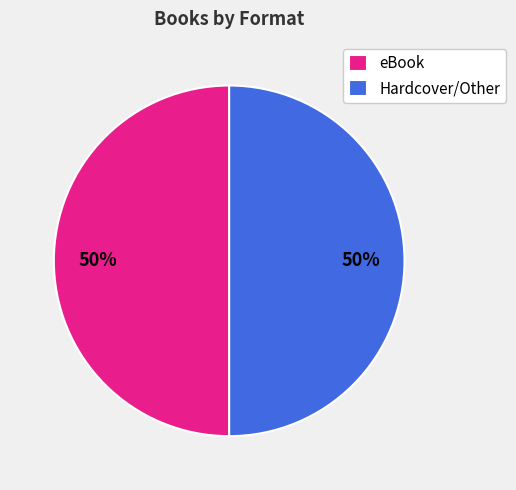

How many slices are in this pie chart?

2